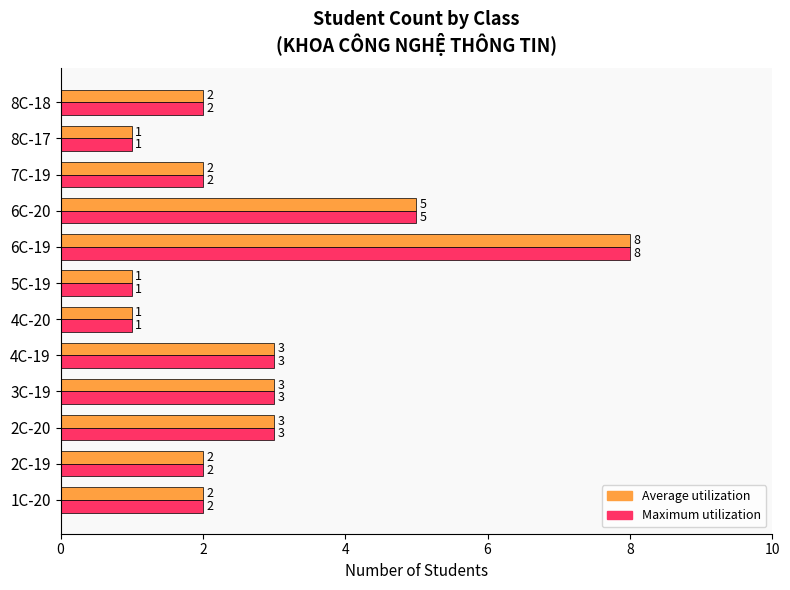

Is it true that Maximum utilization equals 2 at 2C-20?

False